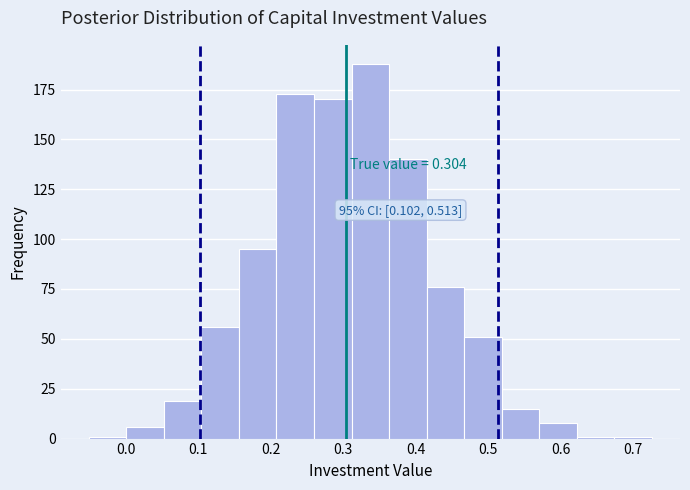

Over which range of the x-axis is the bar tallest?

0.31 to 0.36